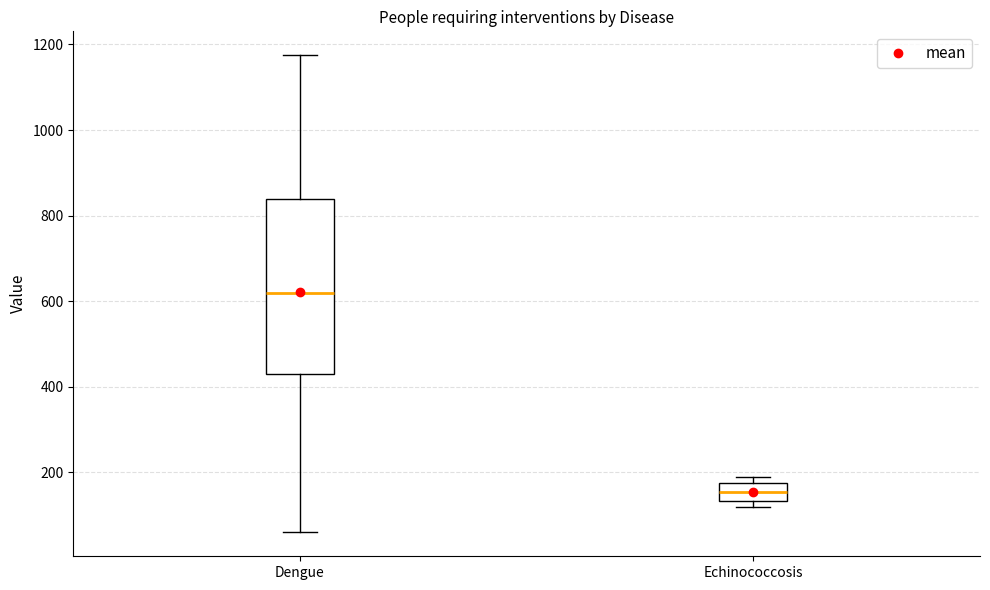

Reading left to right, transcribe this box plot: for each box, give where its median line is, the range the box spans, and where its two whiskers end, as read against the y-axis. The values are not printed on the chart, so give them approximately, as read against the axis.

Dengue: median 620, box 440 to 840, whiskers 60 to 1180
Echinococcosis: median 160, box 140 to 180, whiskers 120 to 180 (just above the box's upper edge)